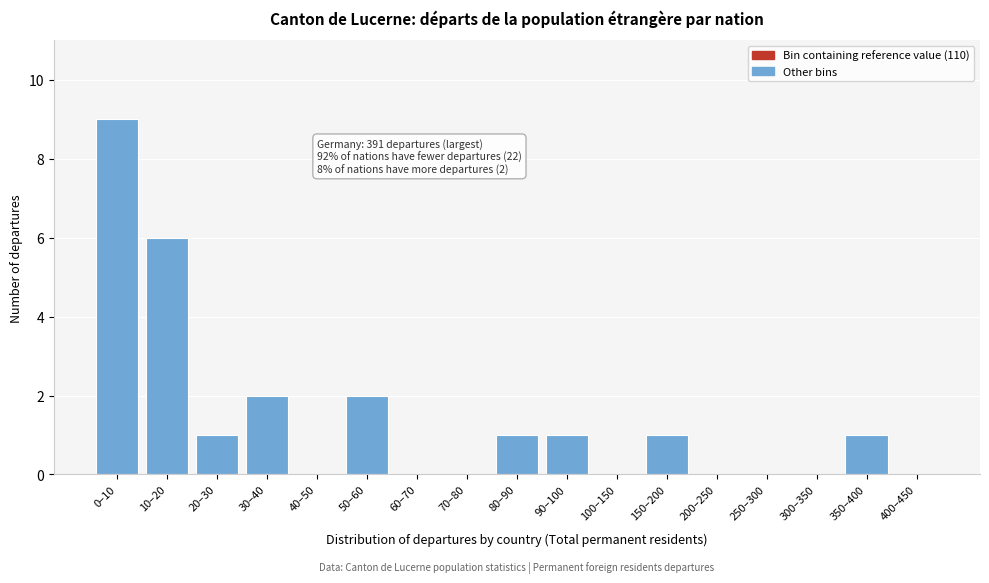

Reading left to right, extract all data points from this chart.

0–10=9	10–20=6	20–30=1	30–40=2	40–50=0	50–60=2	60–70=0	70–80=0	80–90=1	90–100=1	100–150=0	150–200=1	200–250=0	250–300=0	300–350=0	350–400=1	400–450=0